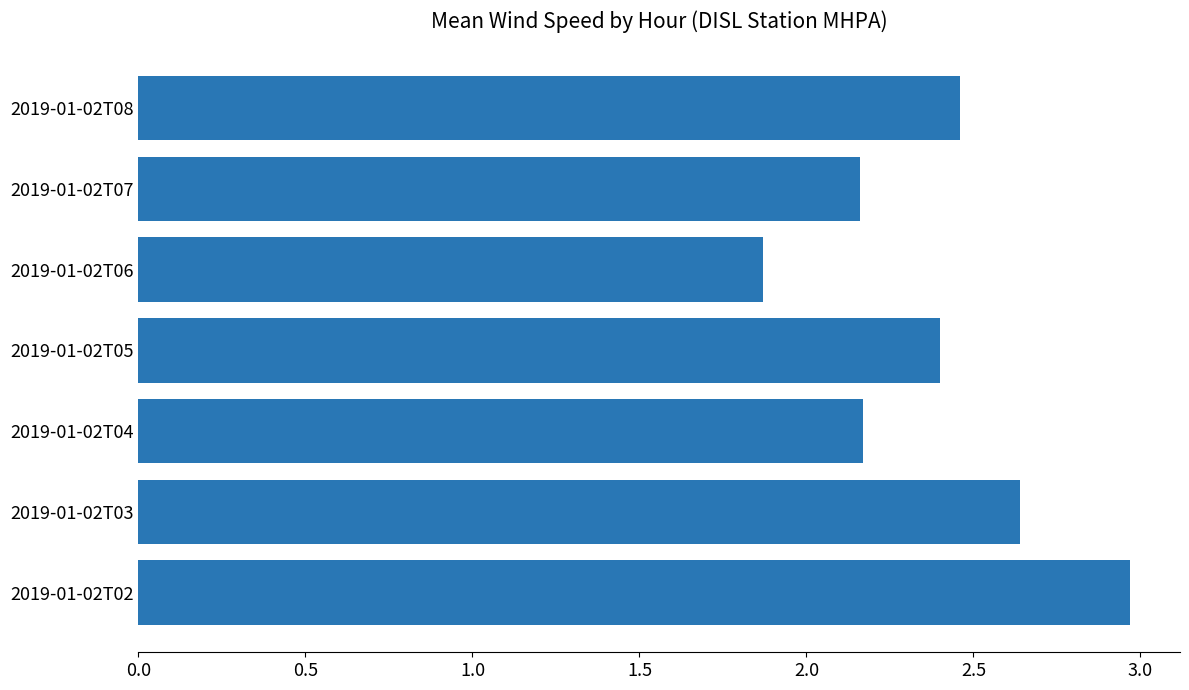

What value does the data have at 2019-01-02T05?

2.4